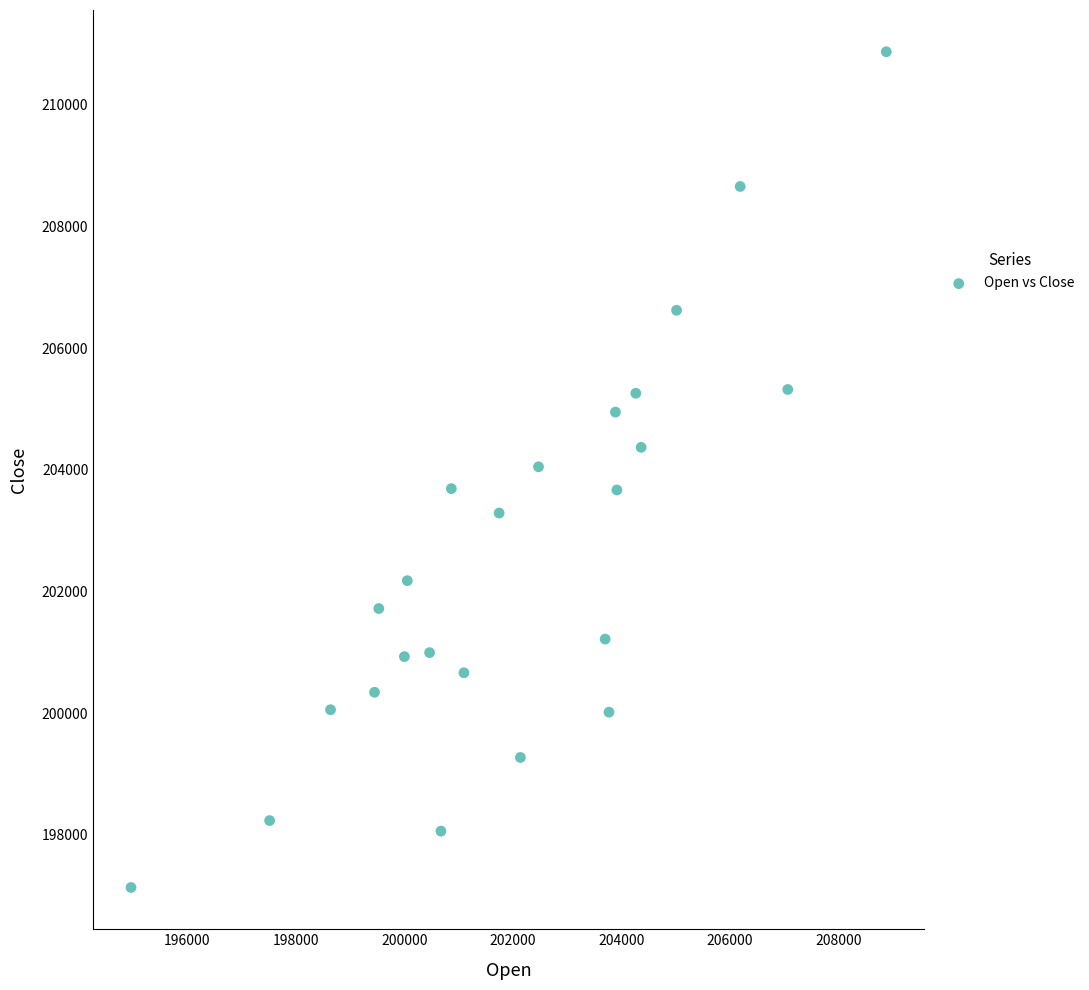

What is the range of X values (max minus min)?

13923